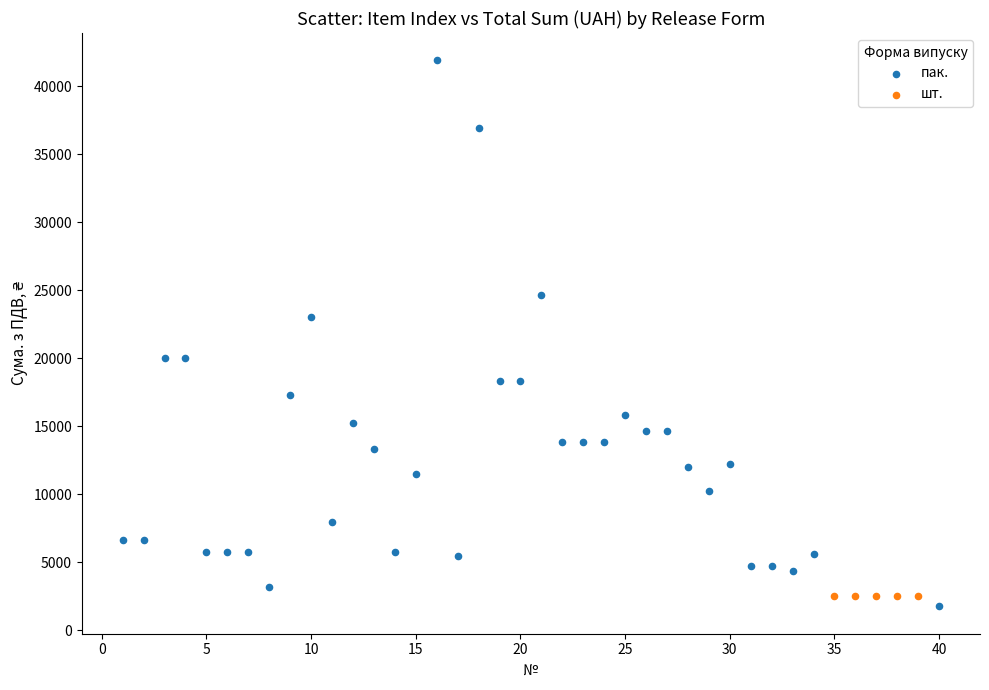

Which series contains the highest Y value?

пак.